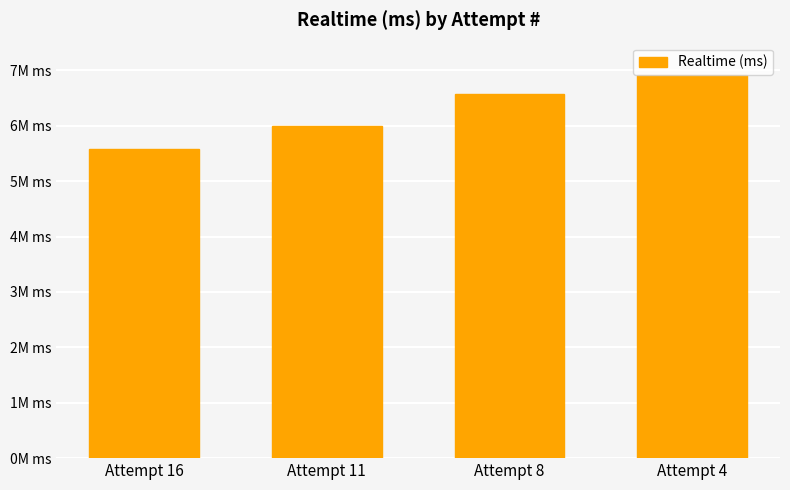

Reading left to right, transcribe all the data shown in this chart.

Attempt 16=5586638	Attempt 11=5989014	Attempt 8=6567360	Attempt 4=6914731